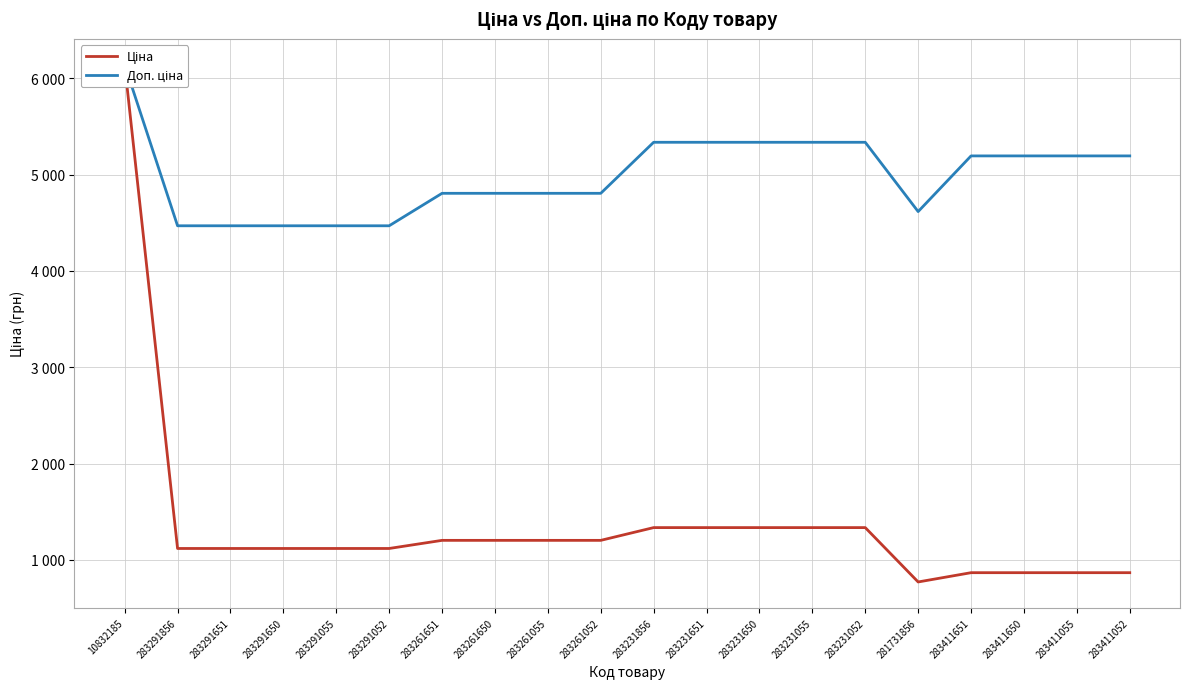

Is it true that Доп. ціна equals 5195.4 at 283411052?

True